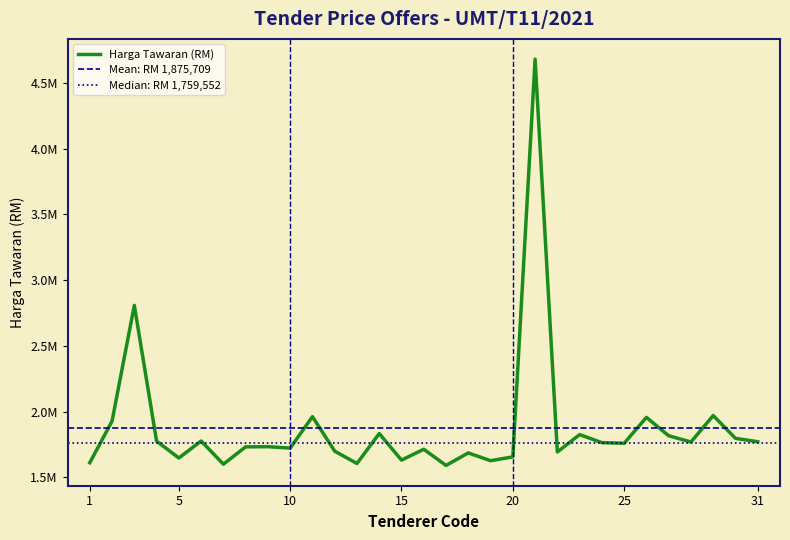

What is the change in value from 13 to 19?

+21198